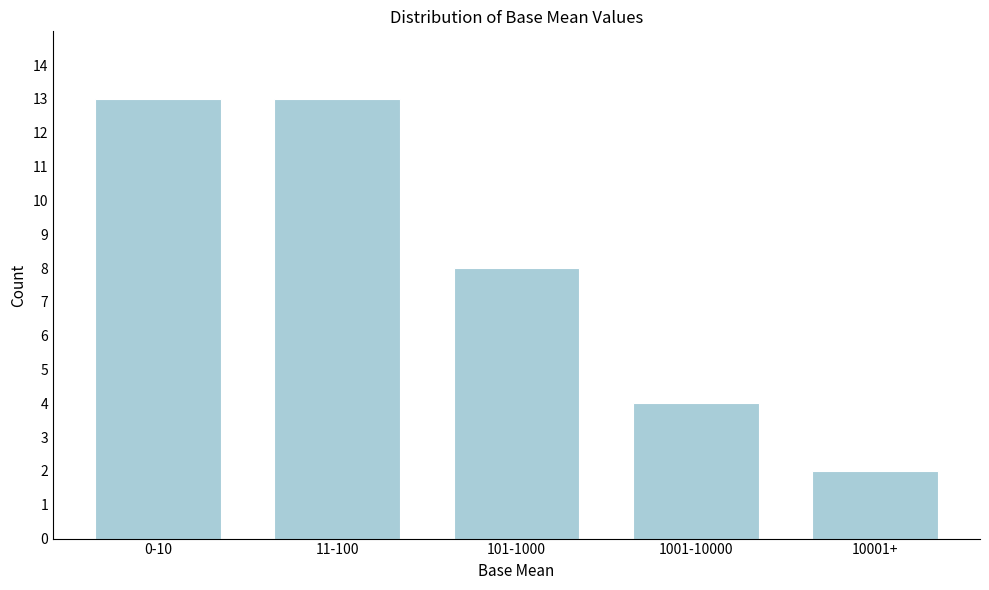

Reading left to right, extract all data points from this chart.

0-10=13	11-100=13	101-1000=8	1001-10000=4	10001+=2